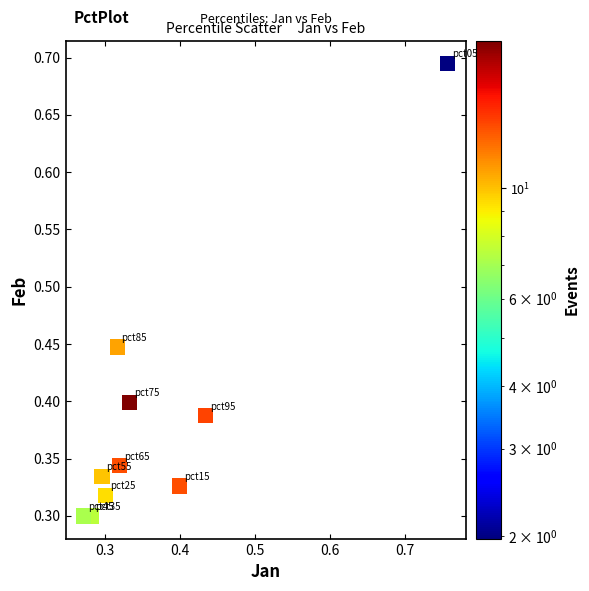

What is the range of X values (max minus min)?

0.5